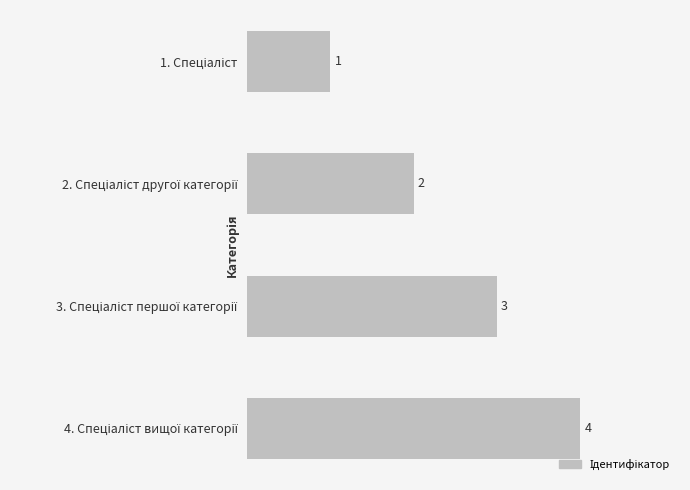

What is the difference between the maximum and minimum values?

3